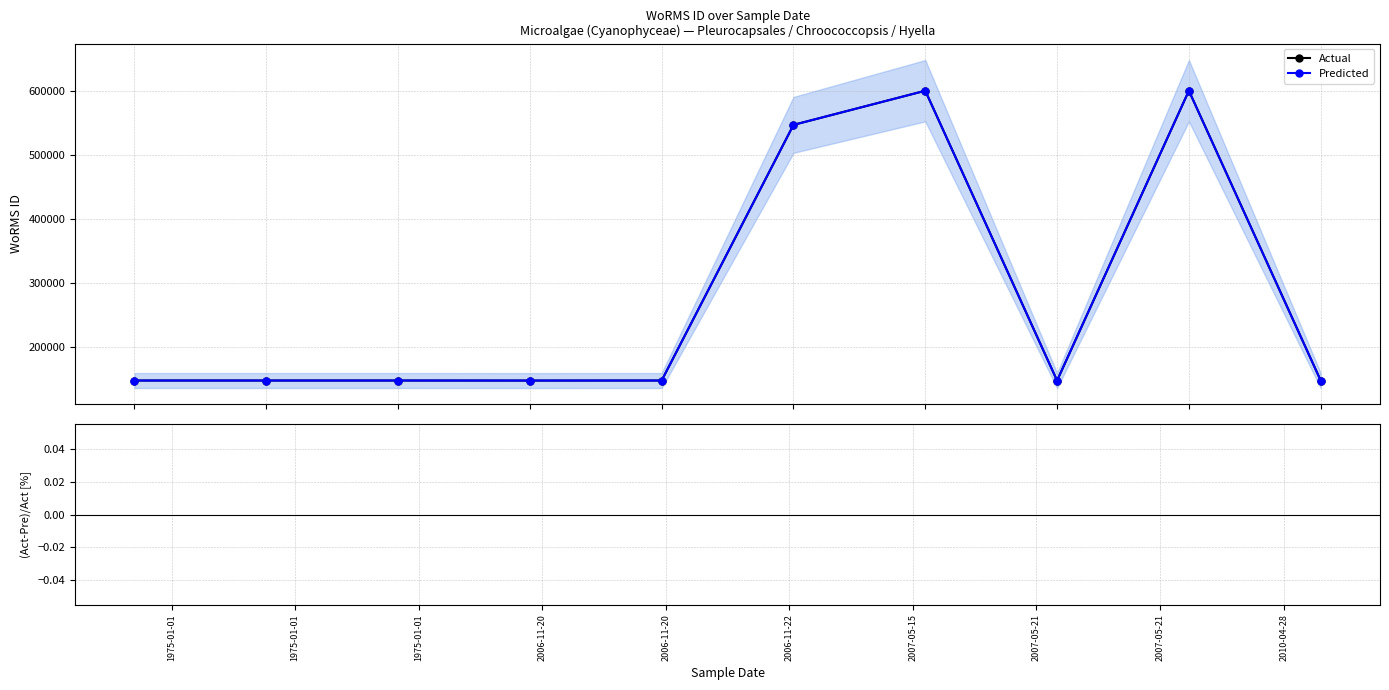

At how many categories does at least one series exceed 403318?

3